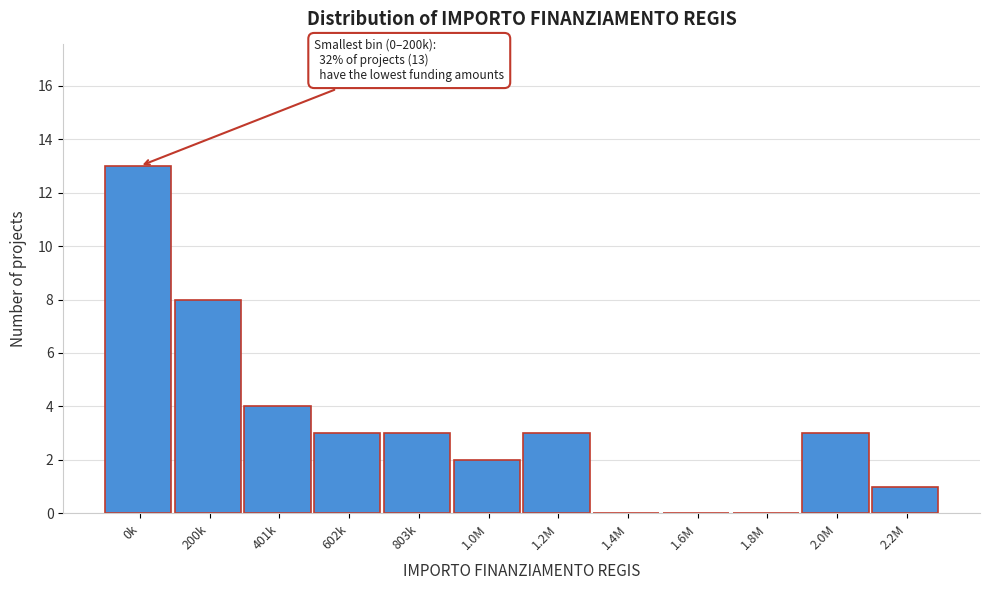

Reading left to right, transcribe all the data shown in this chart.

0k=13	200k=8	401k=4	602k=3	803k=3	1.0M=2	1.2M=3	1.4M=0	1.6M=0	1.8M=0	2.0M=3	2.2M=1